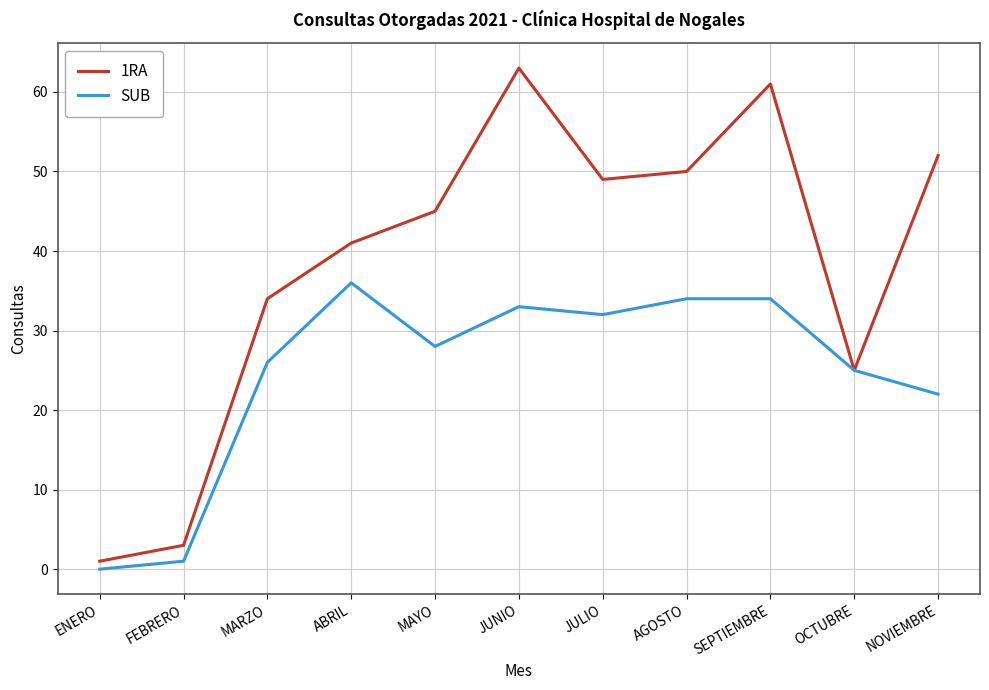

In SUB, how many points are lower than both neighbors (excluding endpoints)?

2